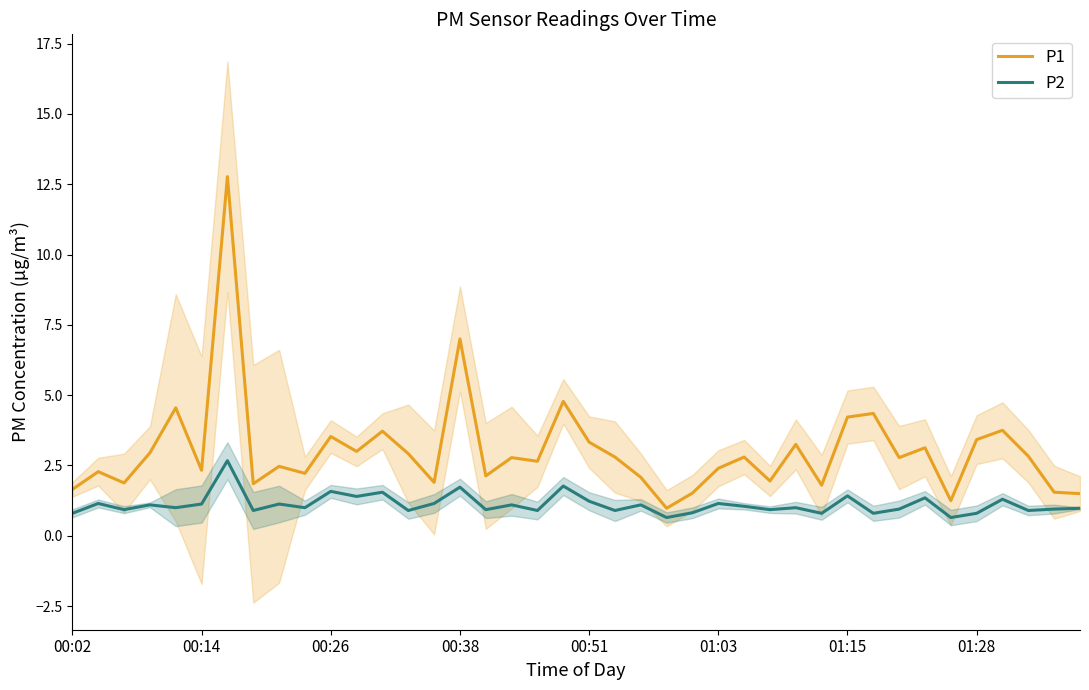

True or false: P1 and P2 intersect in this chart.

False